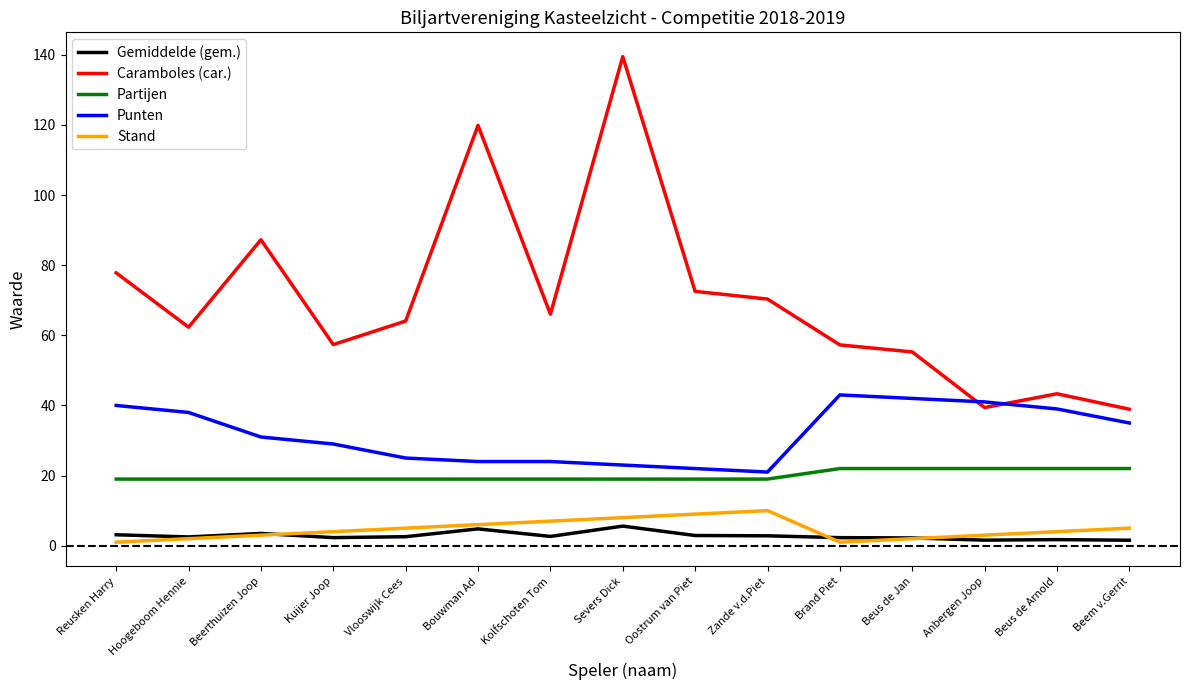

Which series has the widest spread of values?

Caramboles (car.)